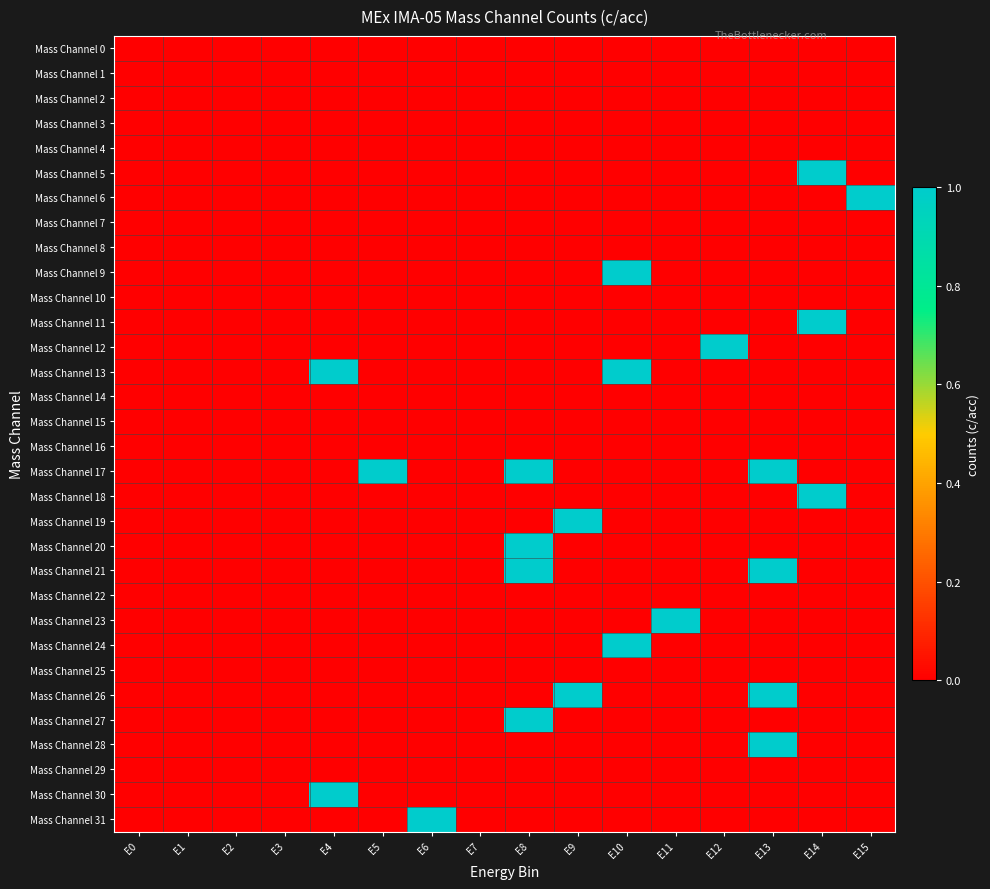

Which category has the lowest value across all series?

E0